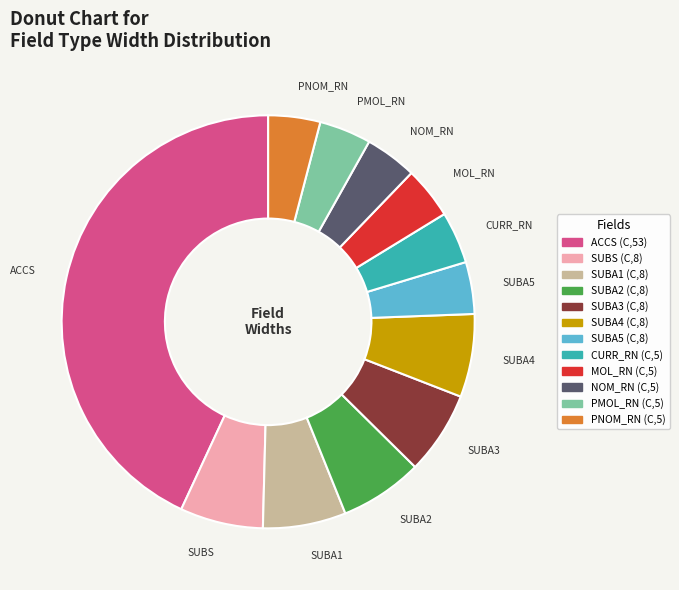

What is the largest slice in the pie chart?

ACCS (C,53)